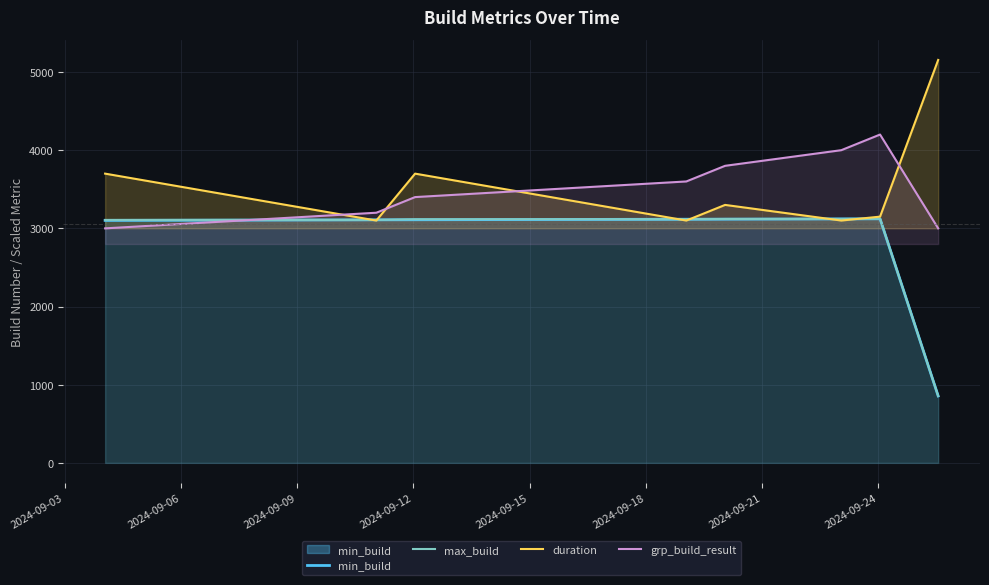

What is the minimum value for grp_build_result?

3000.0